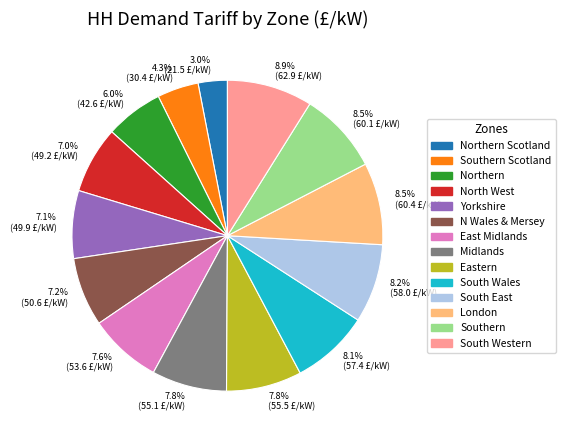

Is there a majority slice in this chart?

No